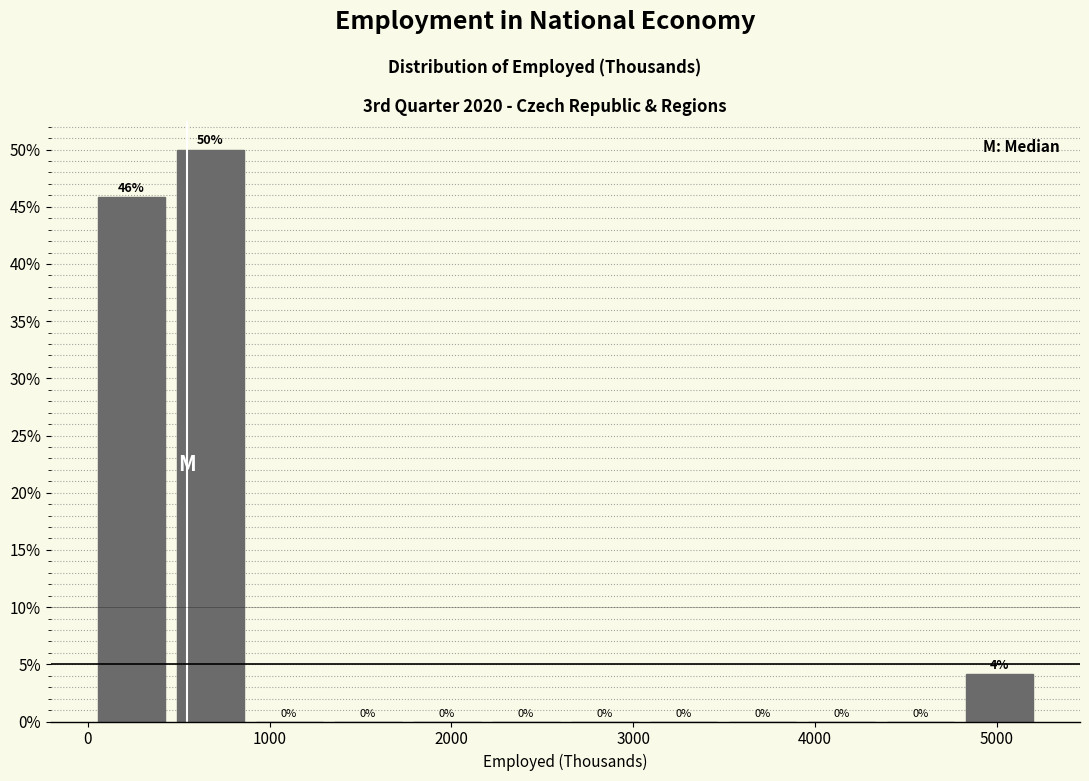

Which range on the x-axis has the tallest bar?

500 to 900